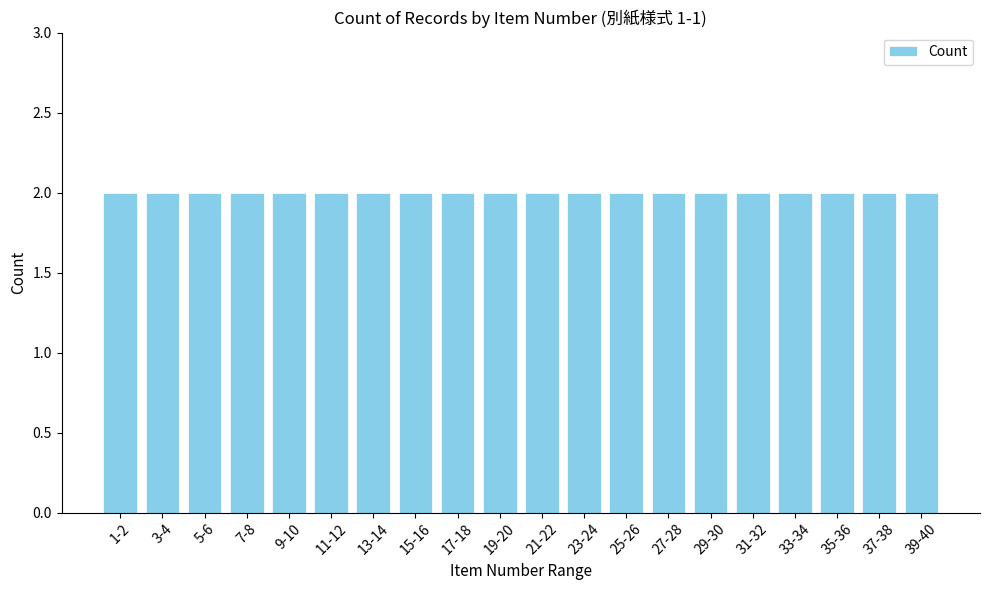

Count the number of data series in this chart.

1